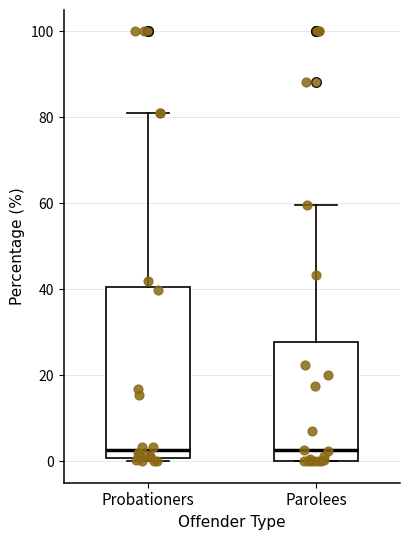

Reading left to right, transcribe this box plot: for each box, give where its median line is, the range the box spans, and where its two whiskers end, as read against the y-axis. The values are not printed on the chart, so give them approximately, as read against the axis.

Probationers: median 2, box 0 to 40, whiskers 0 (just below the box's lower edge) to 82
Parolees: median 2, box 0 to 28, whiskers 0 to 60